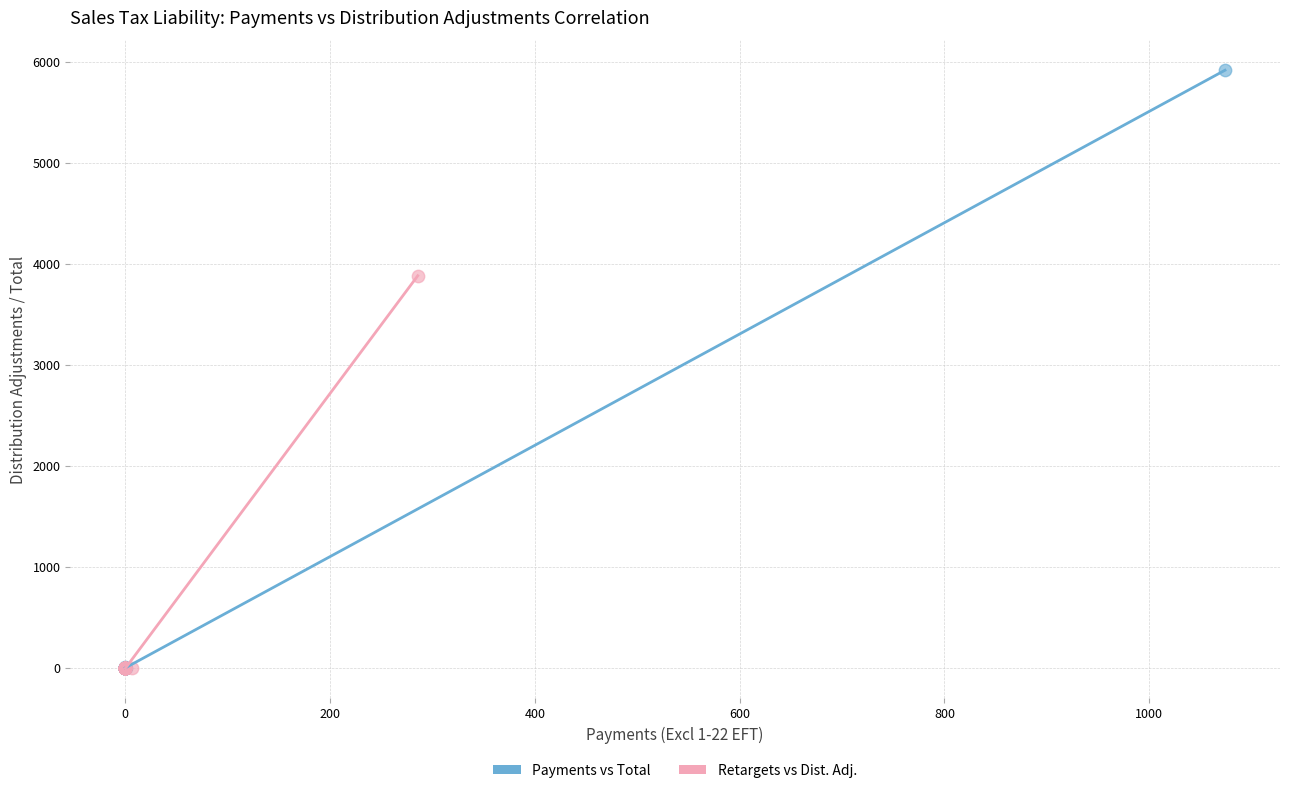

Which series contains the highest Y value?

Payments vs Total